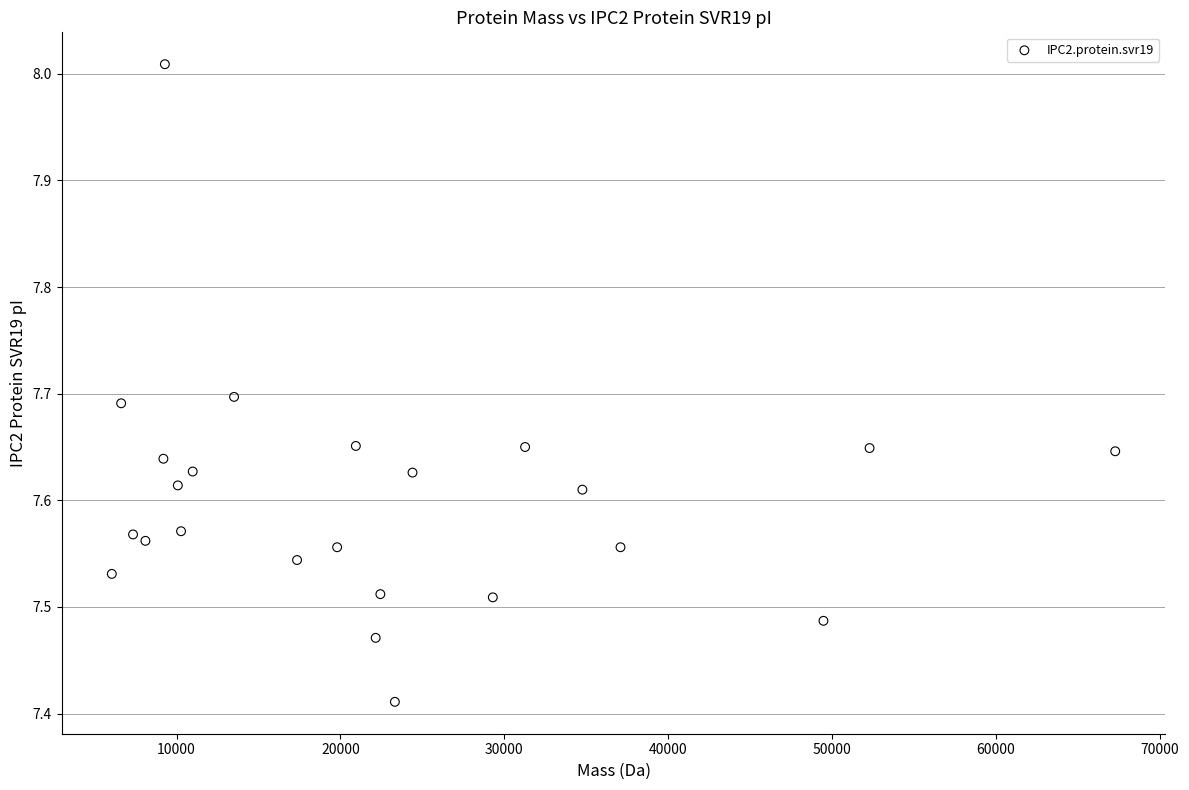

What is the range of Y values (max minus min)?

0.6